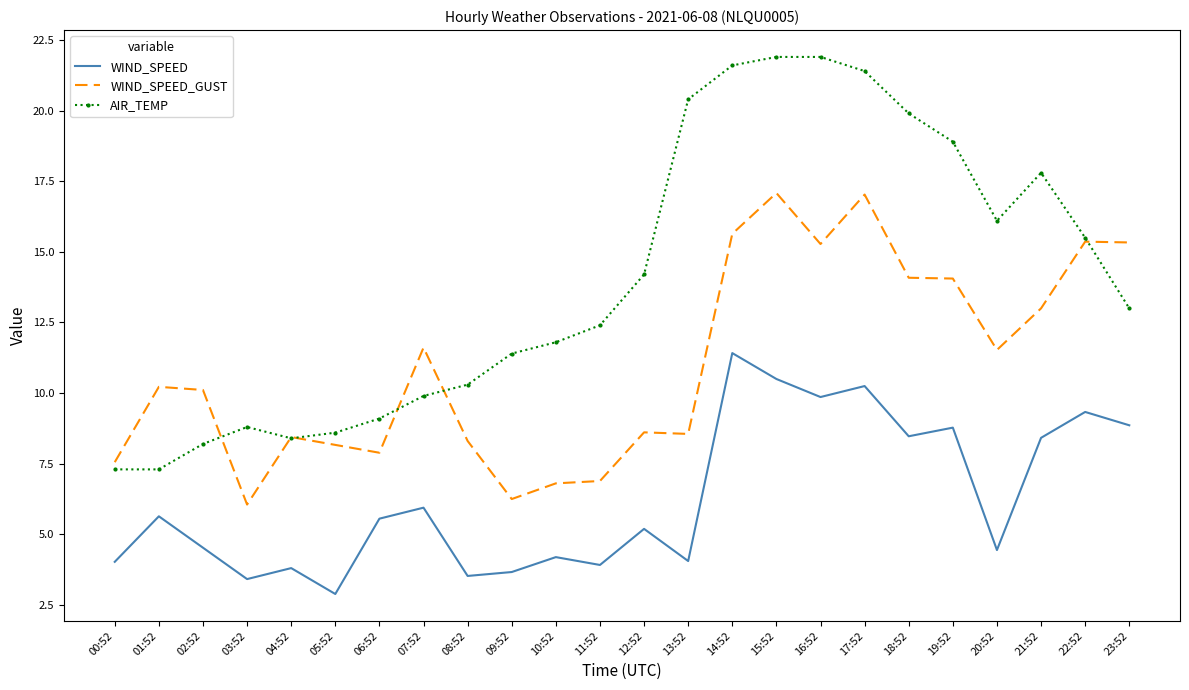

True or false: AIR_TEMP and WIND_SPEED cross at least once.

False